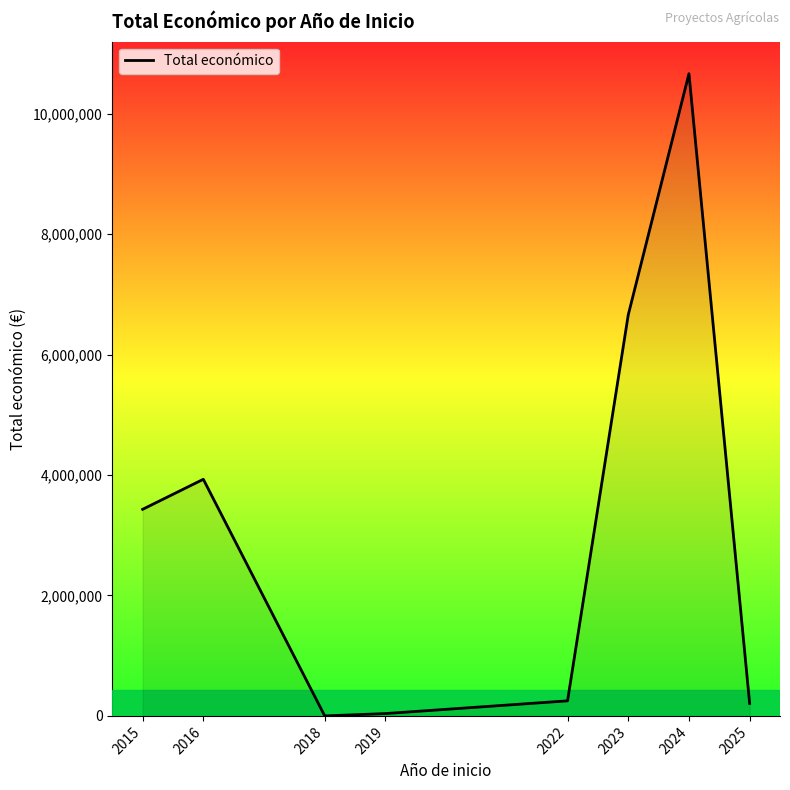

What is the difference between the maximum and second lowest values?

10623763